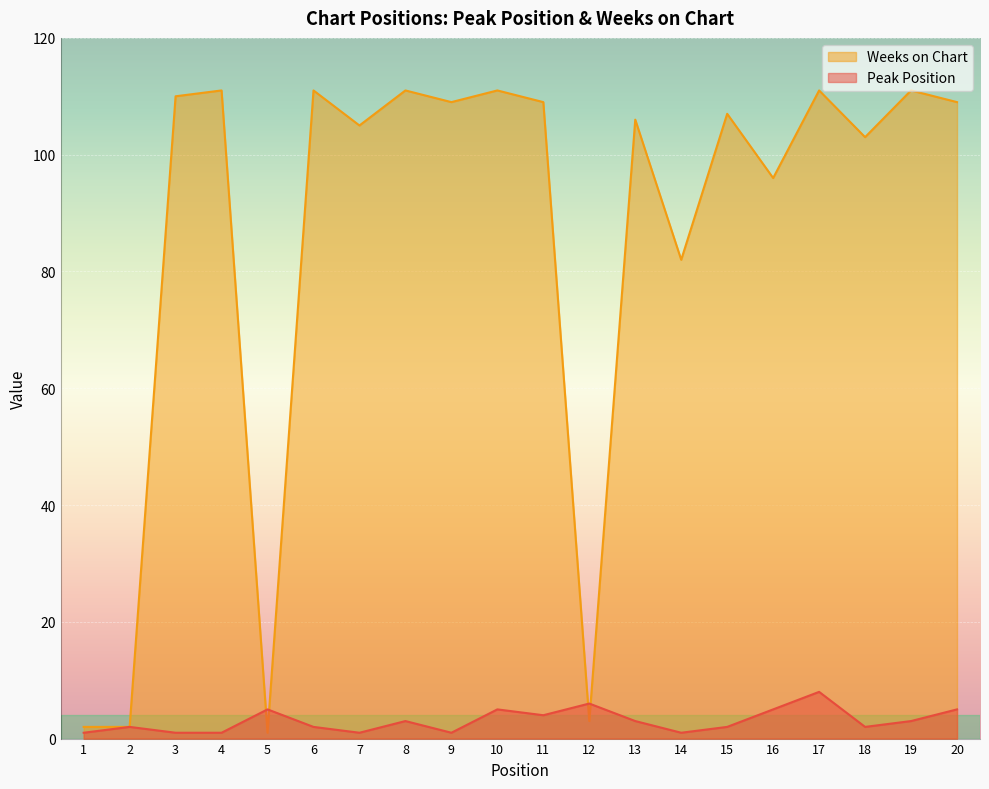

How many values in the Peak Position series are below 3?

10